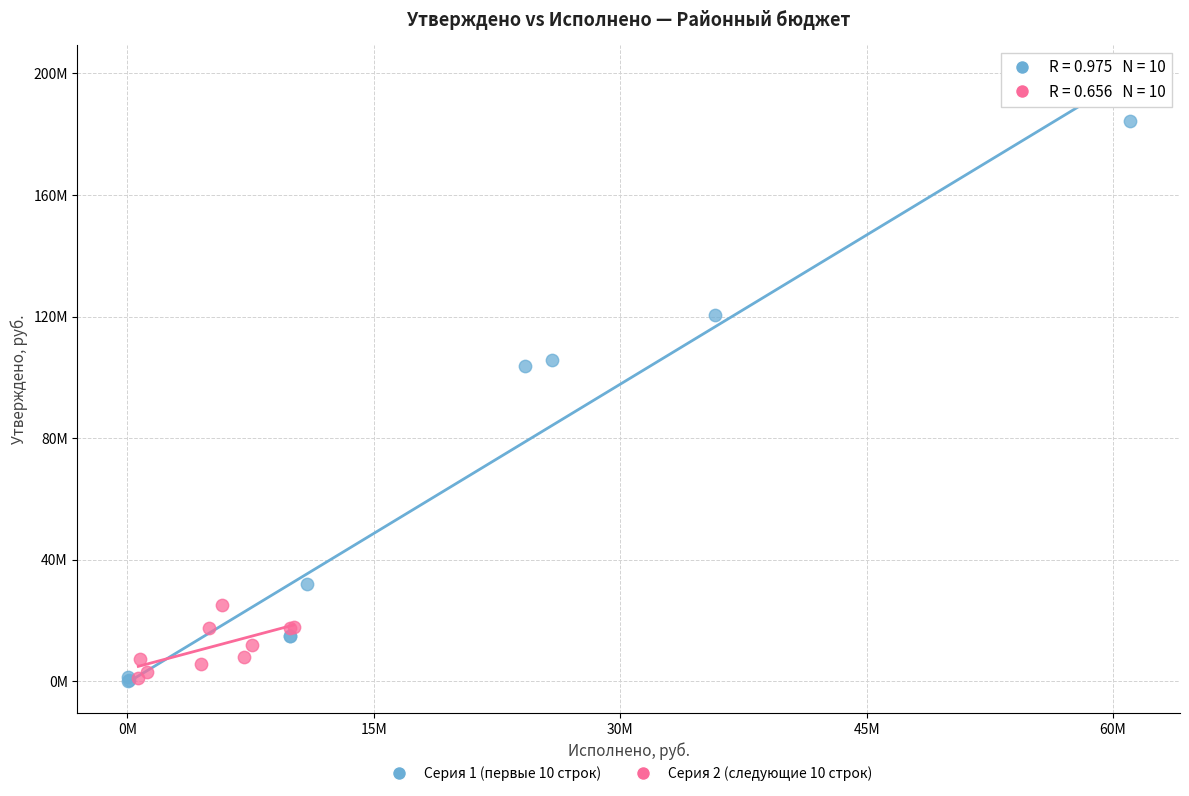

Which series contains the highest Y value?

Серия 1 (первые 10 строк)